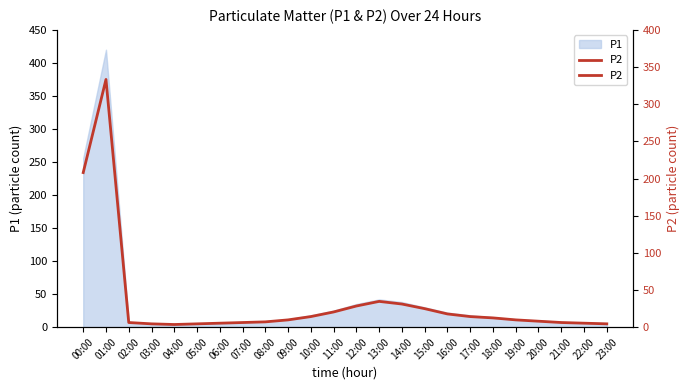

What is the ratio of the value at 09:00 to the value at 12:00?

0.3